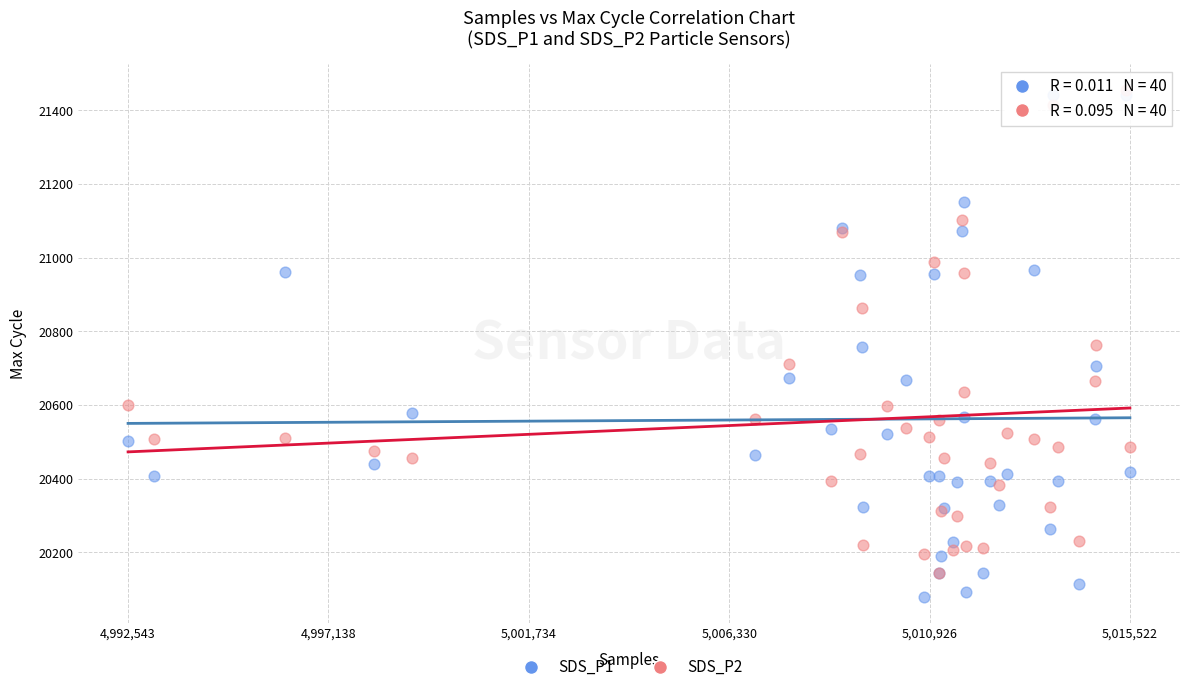

Which series reaches the maximum Y coordinate?

SDS_P2